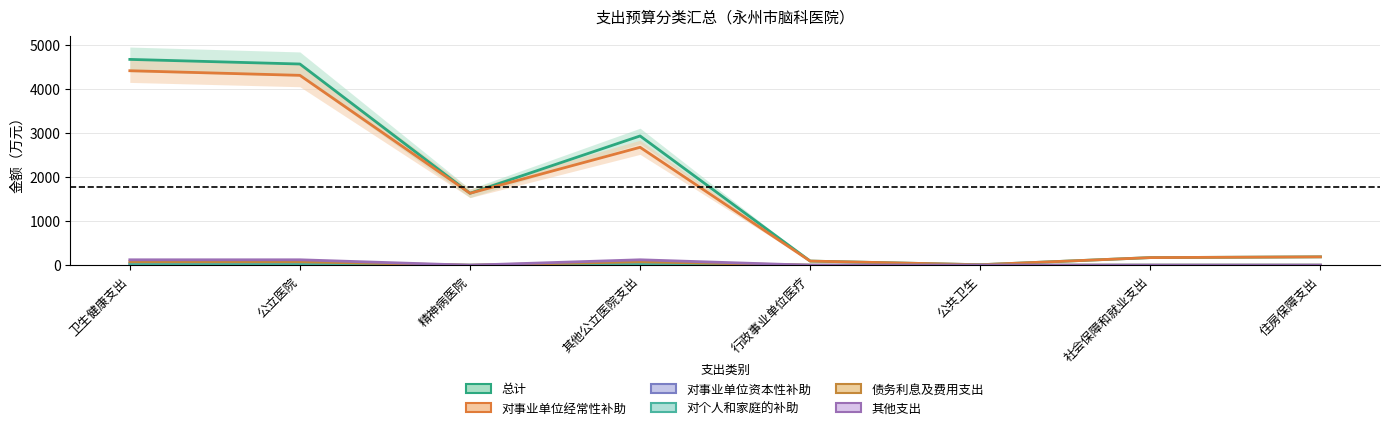

True or false: 债务利息及费用支出 and 总计 cross at least once.

False